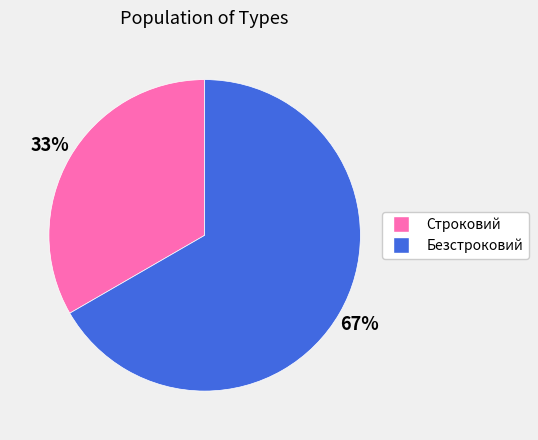

What is the largest slice in the pie chart?

Безстроковий